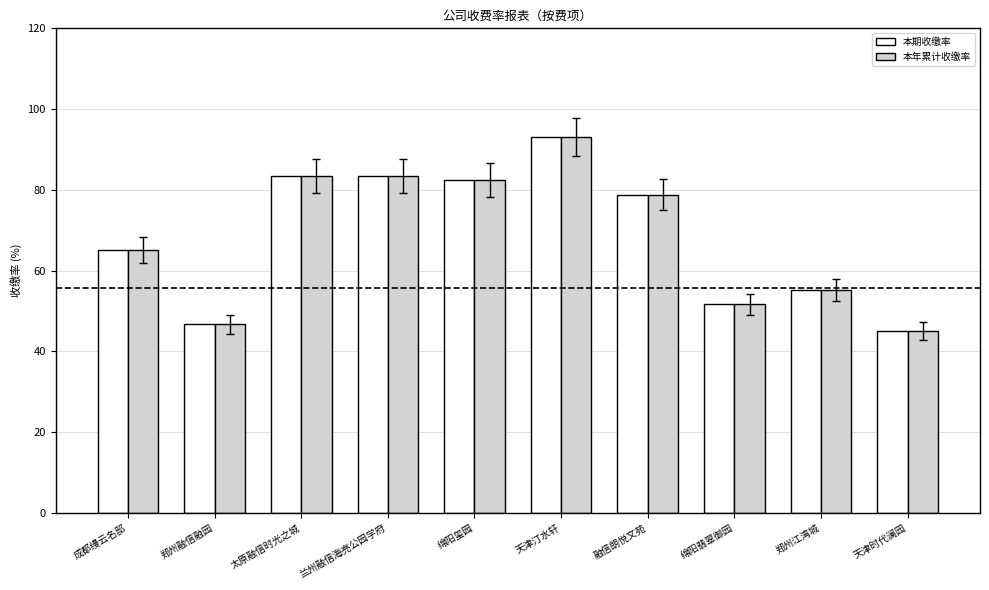

What is the label of the 9th bar from the right?

郑州融信融园